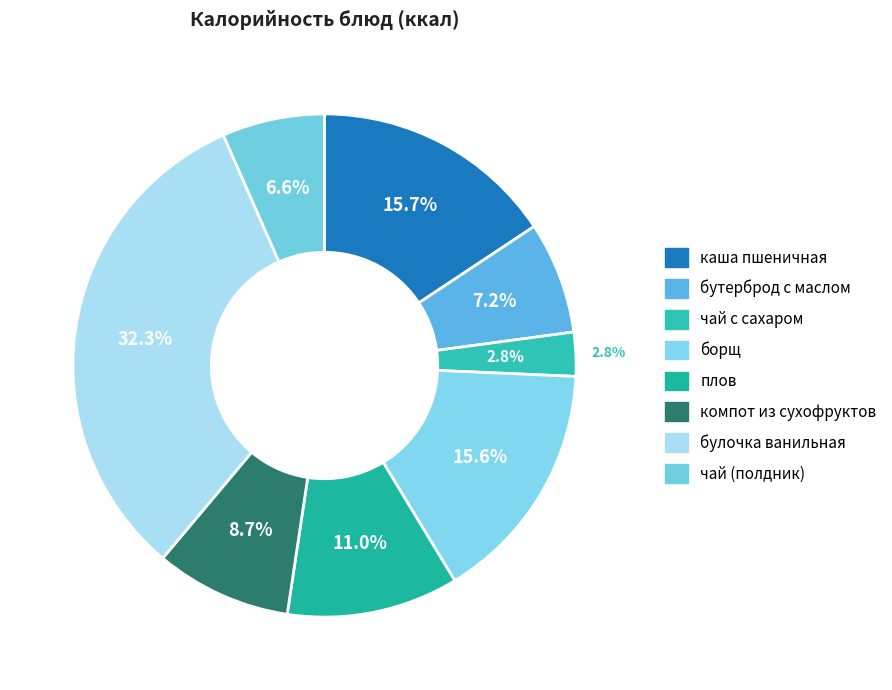

The борщ slice represents 22% of the pie. True or false?

False